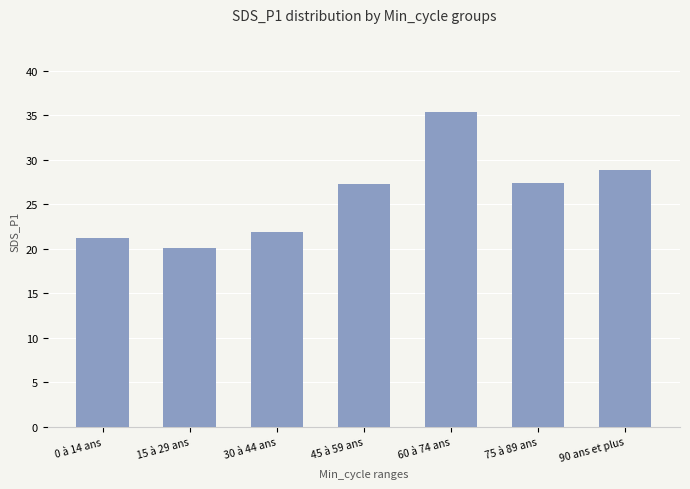

Which category has the highest value across all series?

60 à 74 ans